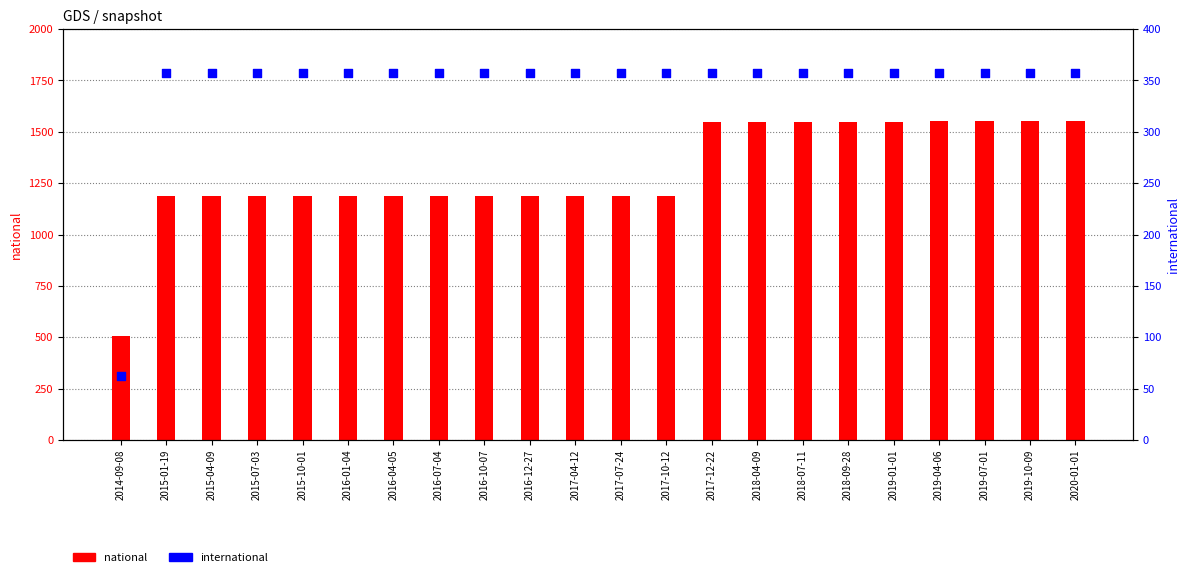

Which series has the largest Y range (max minus min)?

national